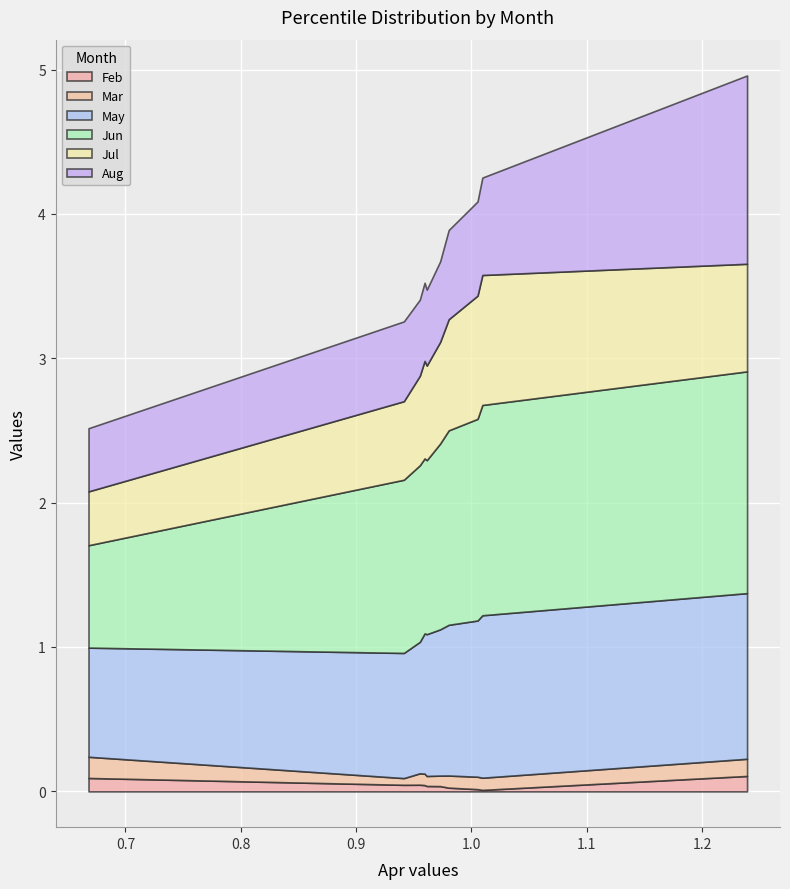

True or false: May and Jul intersect in this chart.

False